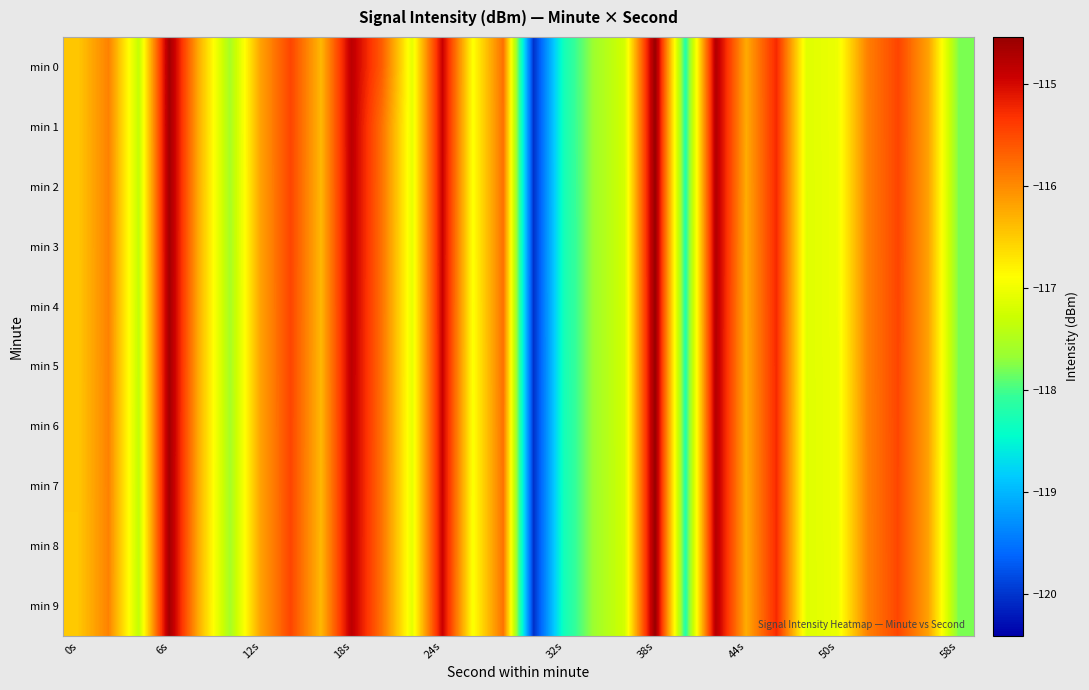

Reading right to left, extract all data points from this chart.

min 0: -117.8	-116.2	-115.5	-115.9	-117.0	-117.1	-115.3	-116.2	-114.8	-118.2	-114.5	-117.2	-117.6	-118.3	-120.0	-115.8	-116.9	-114.9	-117.1	-115.6	-114.8	-116.3	-115.5	-116.2	-117.6	-116.3	-114.6	-117.4	-115.9	-116.5
min 1: -117.8	-116.2	-115.5	-115.9	-117.0	-117.1	-115.3	-116.3	-114.8	-118.2	-114.5	-117.2	-117.6	-118.3	-120.0	-115.8	-116.9	-114.9	-117.1	-115.8	-114.8	-116.3	-115.5	-116.2	-117.6	-116.3	-114.6	-117.4	-115.9	-116.5
min 2: -117.8	-116.2	-115.5	-115.9	-117.0	-117.1	-115.3	-116.3	-114.8	-118.2	-114.5	-117.2	-117.6	-118.3	-120.0	-115.8	-116.9	-114.9	-117.1	-115.8	-114.8	-116.3	-115.5	-116.2	-117.6	-116.3	-114.6	-117.4	-115.9	-116.5
min 3: -117.8	-116.2	-115.5	-115.9	-117.0	-117.1	-115.3	-116.3	-114.8	-118.2	-114.5	-117.2	-117.6	-118.3	-120.0	-115.8	-116.9	-114.9	-117.1	-115.8	-114.8	-116.3	-115.5	-116.2	-117.6	-116.3	-114.6	-117.4	-115.9	-116.5
min 4: -117.8	-116.2	-115.5	-115.9	-117.0	-117.1	-115.3	-116.3	-114.8	-118.2	-114.5	-117.2	-117.6	-118.3	-120.0	-115.8	-116.9	-114.9	-117.1	-115.8	-114.8	-116.3	-115.5	-116.2	-117.6	-116.3	-114.6	-117.4	-115.9	-116.5
min 5: -117.8	-116.2	-115.5	-115.9	-117.0	-117.1	-115.3	-116.3	-114.8	-118.2	-114.5	-117.2	-117.6	-118.3	-120.0	-115.8	-116.9	-114.9	-117.1	-115.8	-114.8	-116.3	-115.5	-116.2	-117.6	-116.3	-114.6	-117.4	-115.9	-116.5
min 6: -117.8	-116.2	-115.5	-115.9	-117.0	-117.1	-115.3	-116.3	-114.8	-118.2	-114.5	-117.2	-117.6	-118.3	-120.0	-115.8	-116.9	-114.9	-117.1	-115.8	-114.8	-116.4	-115.5	-116.2	-117.6	-116.3	-114.6	-117.4	-115.9	-116.5
min 7: -117.8	-116.2	-115.5	-115.9	-117.0	-117.1	-115.3	-116.3	-114.8	-118.2	-114.5	-117.2	-117.6	-118.3	-120.0	-115.8	-116.9	-114.9	-117.1	-115.8	-114.8	-116.4	-115.5	-116.2	-117.6	-116.3	-114.6	-117.4	-115.9	-116.5
min 8: -117.8	-116.2	-115.5	-115.9	-117.0	-117.1	-115.3	-116.3	-114.8	-118.2	-114.6	-117.2	-117.6	-118.3	-120.0	-115.8	-116.9	-114.9	-117.1	-115.8	-114.8	-116.4	-115.5	-116.2	-117.6	-116.3	-114.6	-117.4	-115.9	-116.5
min 9: -117.8	-116.2	-115.5	-115.9	-117.0	-117.1	-115.3	-116.3	-114.8	-118.2	-114.6	-117.2	-117.6	-118.3	-120.0	-115.8	-116.9	-114.9	-117.1	-115.8	-114.8	-116.4	-115.5	-116.2	-117.6	-116.3	-114.6	-117.4	-115.9	-116.5